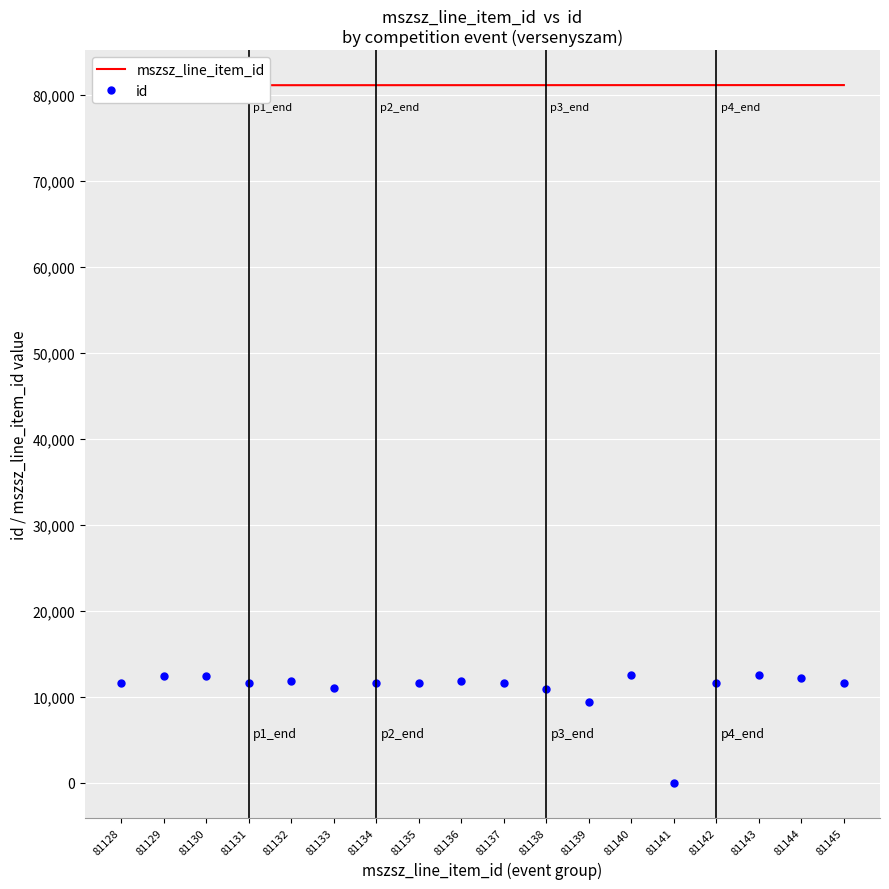

At which category is the sum across all series the highest?

81143